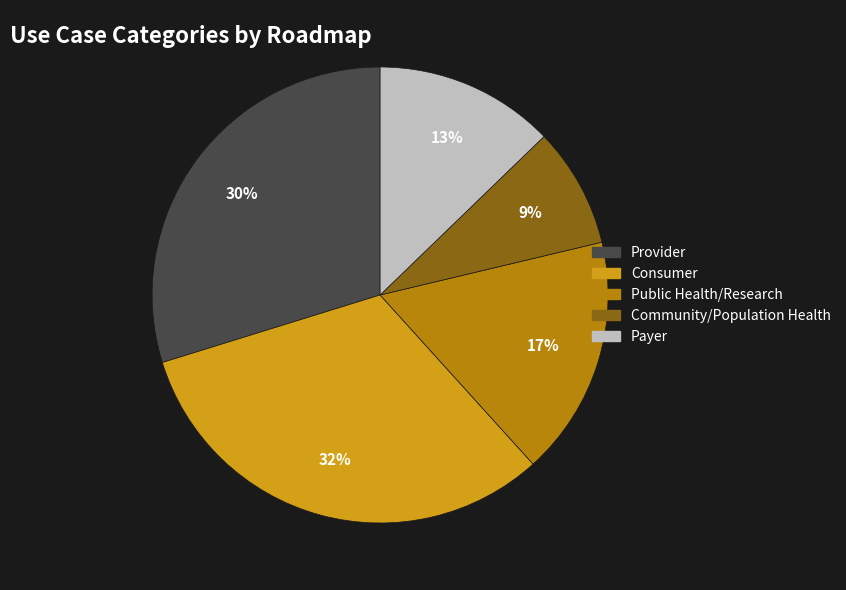

Rank the categories by value from highest to lowest.

Consumer, Provider, Public Health/Research, Payer, Community/Population Health